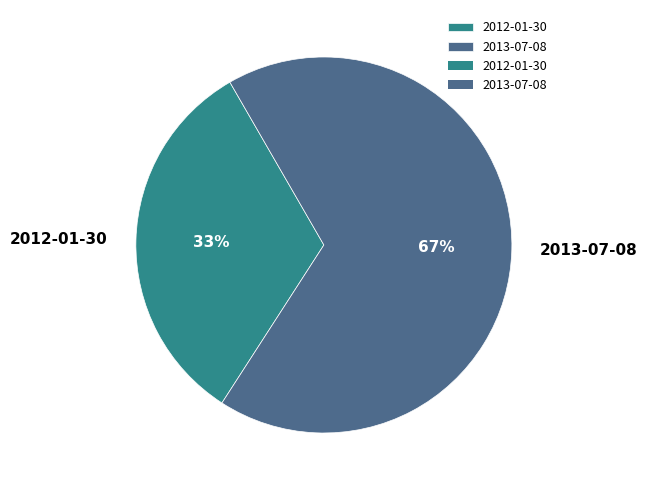

Between 2013-07-08 and 2012-01-30, which is larger?

2013-07-08